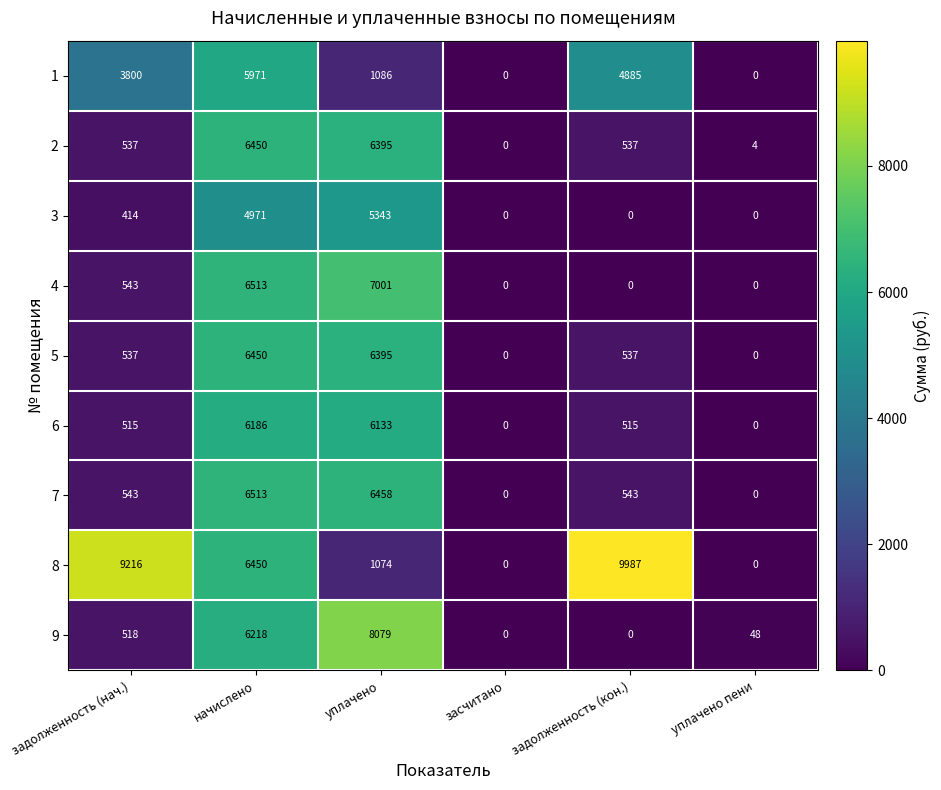

True or false: 4 has a value of 1605 at уплачено.

False